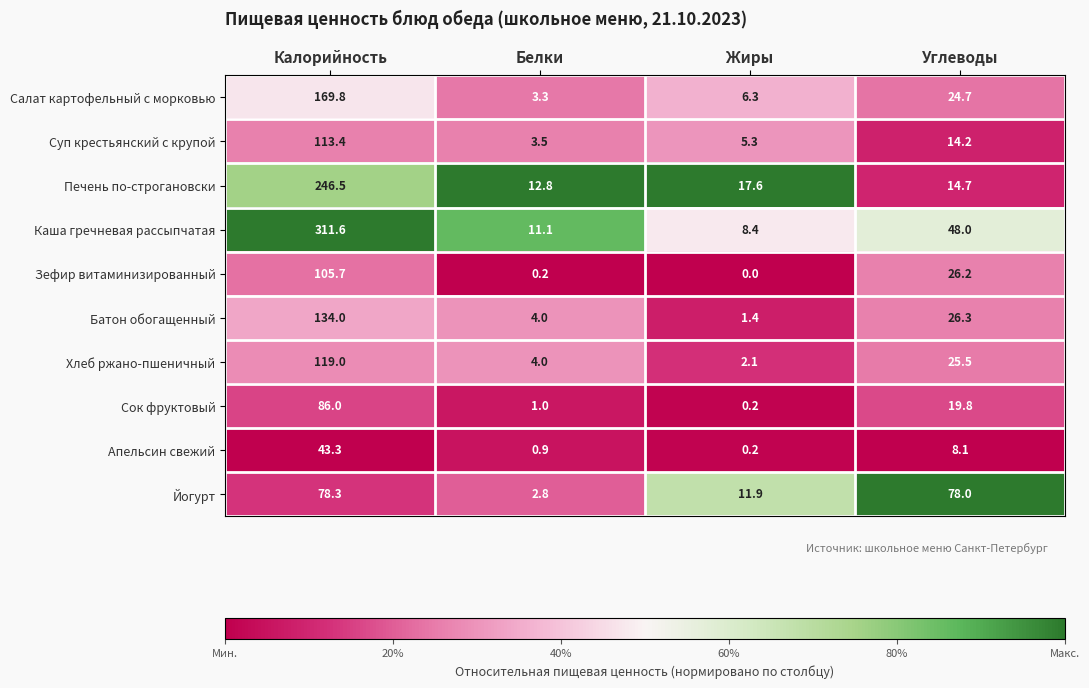

Between Калорийность and Белки, which series saw the biggest shift?

Каша гречневая рассыпчатая